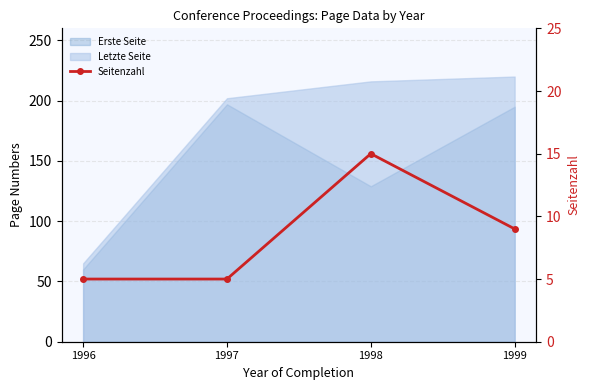

What is the value of the 3rd point from the left?

15